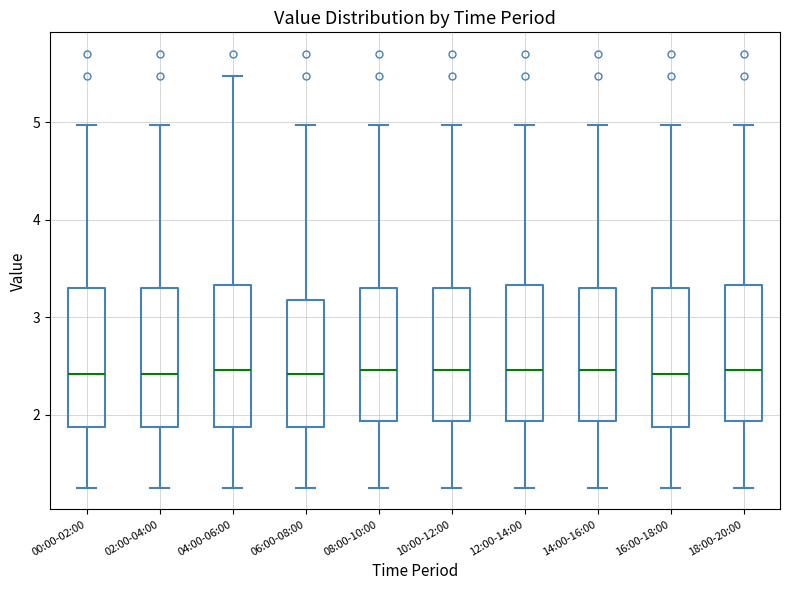

Reading left to right, transcribe this box plot: for each box, give where its median line is, the range the box spans, and where its two whiskers end, as read against the y-axis. The values are not printed on the chart, so give them approximately, as read against the axis.

00:00-02:00: median 2.4, box 1.9 to 3.3, whiskers 1.3 to 5.0
02:00-04:00: median 2.4, box 1.9 to 3.3, whiskers 1.3 to 5.0
04:00-06:00: median 2.5, box 1.9 to 3.3, whiskers 1.3 to 5.5
06:00-08:00: median 2.4, box 1.9 to 3.2, whiskers 1.3 to 5.0
08:00-10:00: median 2.5, box 1.9 to 3.3, whiskers 1.3 to 5.0
10:00-12:00: median 2.5, box 1.9 to 3.3, whiskers 1.3 to 5.0
12:00-14:00: median 2.5, box 1.9 to 3.3, whiskers 1.3 to 5.0
14:00-16:00: median 2.5, box 1.9 to 3.3, whiskers 1.3 to 5.0
16:00-18:00: median 2.4, box 1.9 to 3.3, whiskers 1.3 to 5.0
18:00-20:00: median 2.5, box 1.9 to 3.3, whiskers 1.3 to 5.0